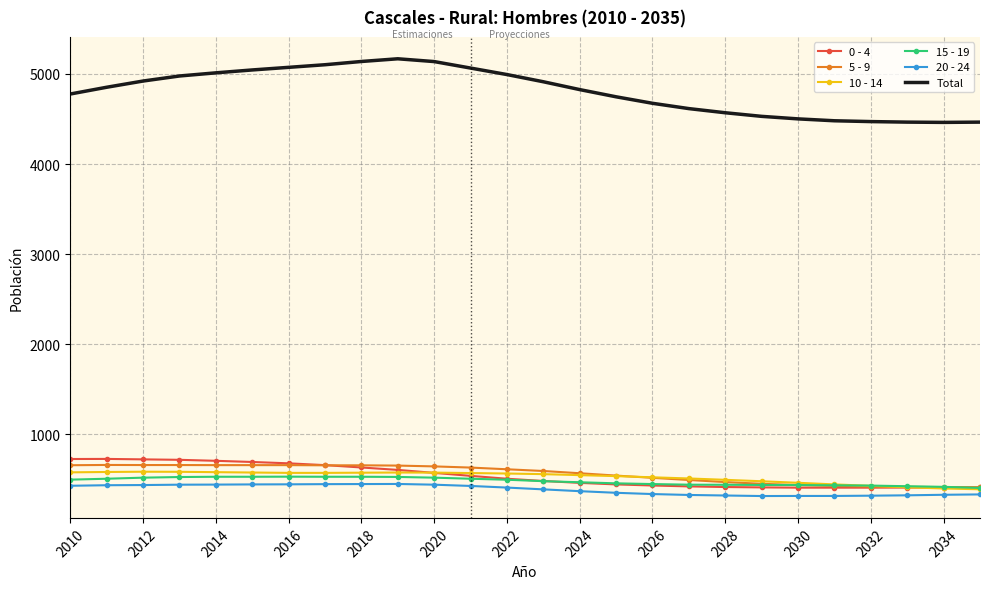

True or false: 0 - 4 and Total cross at least once.

False